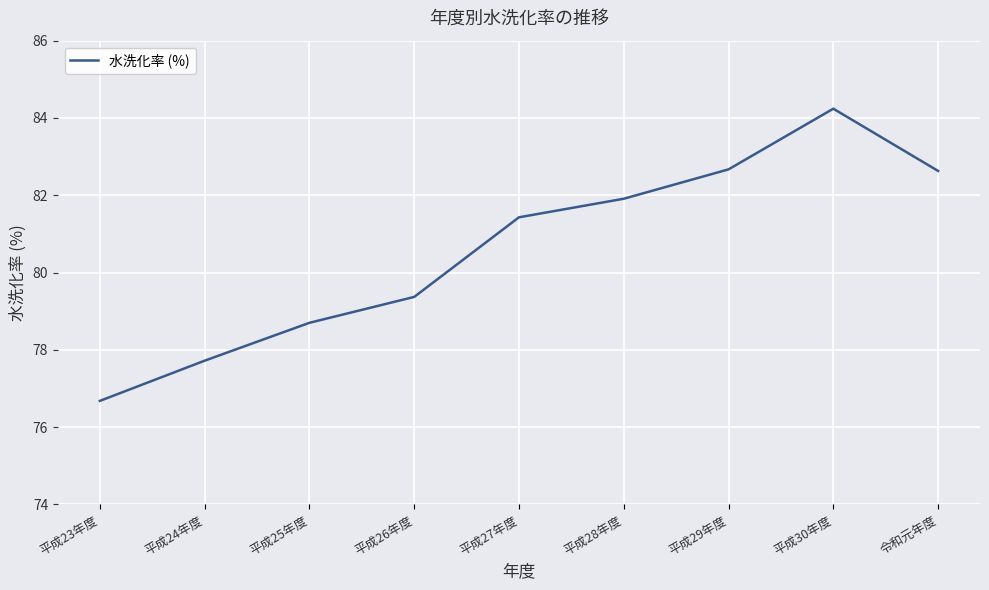

What is the greatest value displayed?

84.2